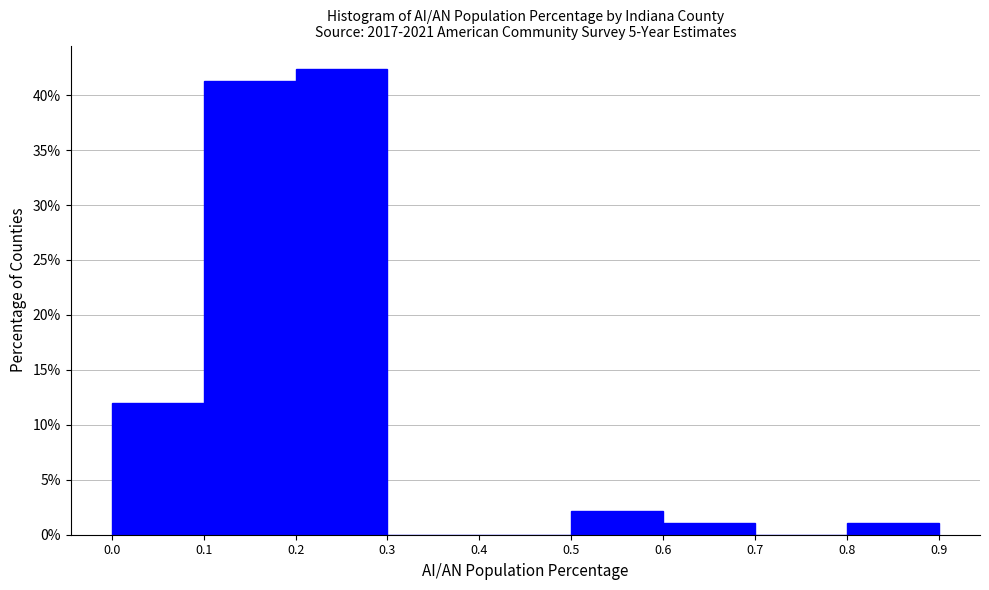

How tall is the bar that spans 0.6 to 0.7 on the x-axis? The values are not printed on the chart, so give them approximately, as read against the axis.

1.0